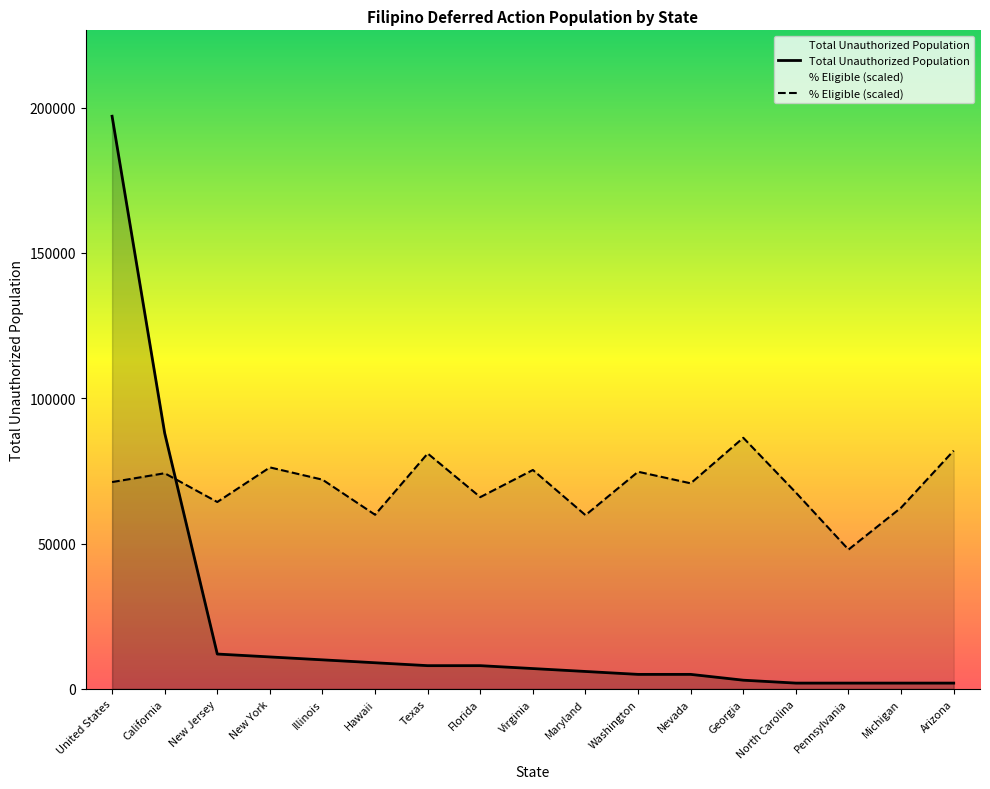

What is the spread (max minus min) of values at New Jersey?

52300.8